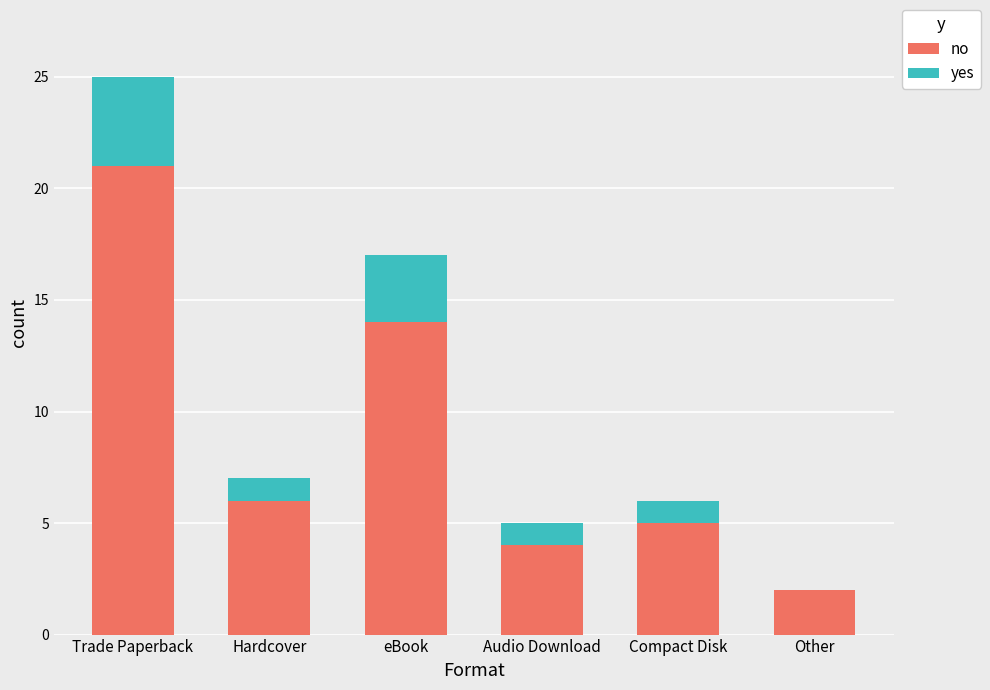

Where does the no series first go above 6?

Trade Paperback